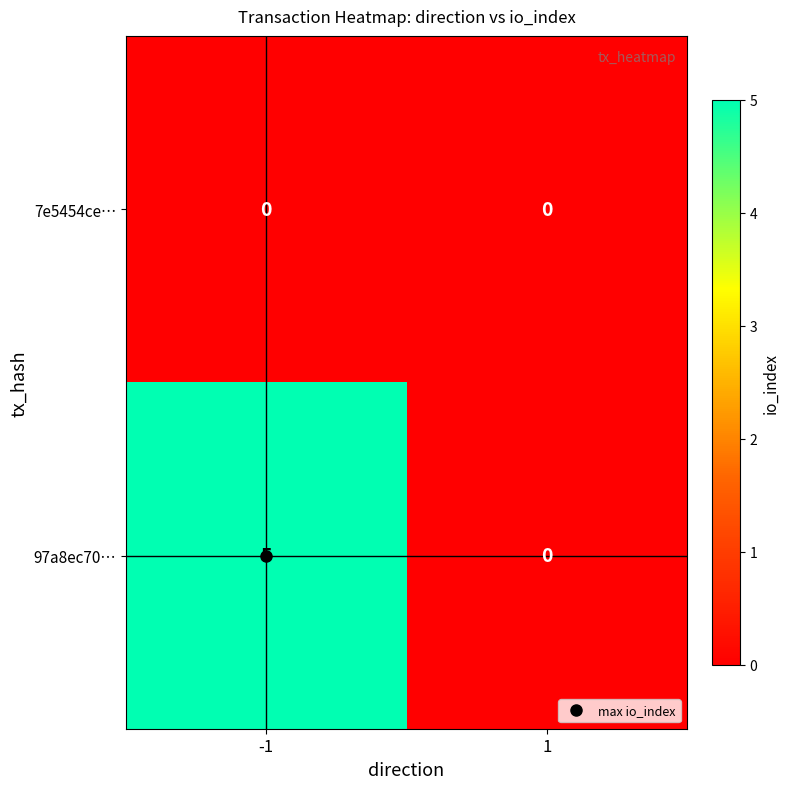

Which series has the largest range (max minus min)?

97a8ec70…